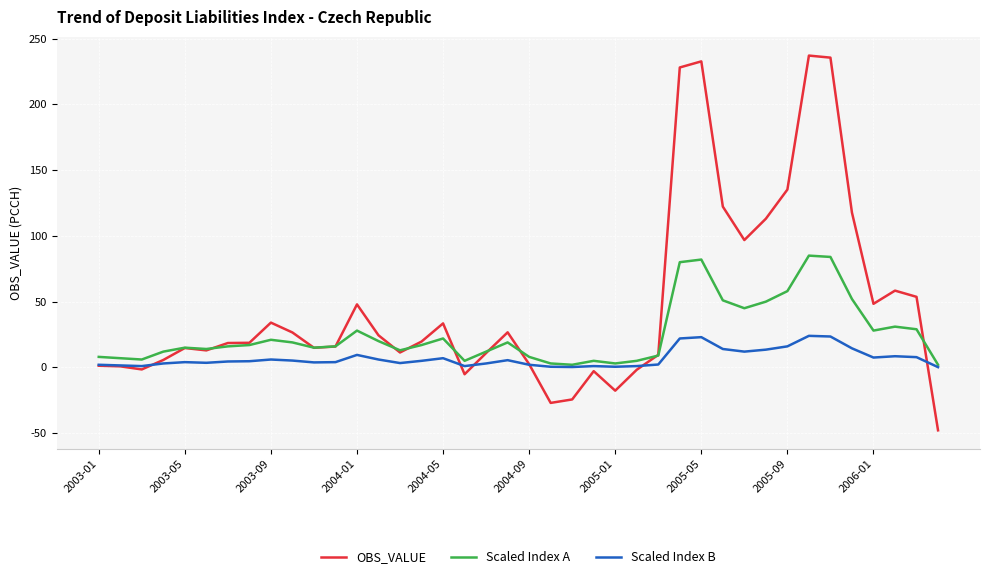

Which series has the largest total across all categories?

OBS_VALUE